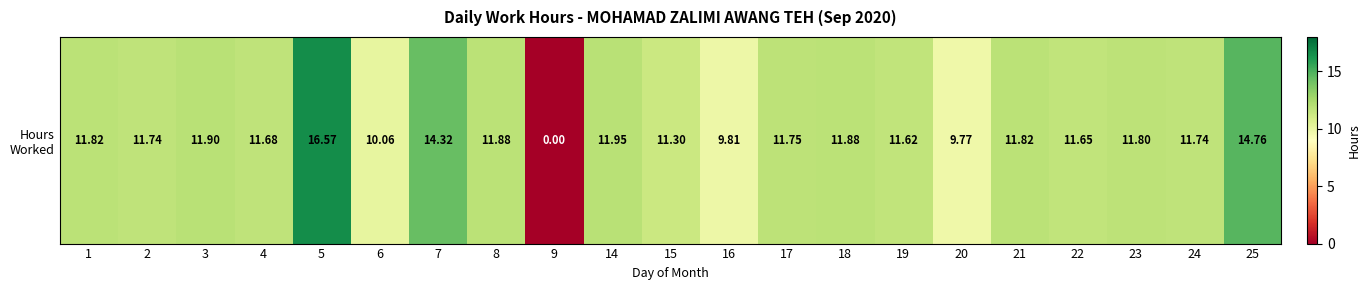

Read the value at 18.

11.9